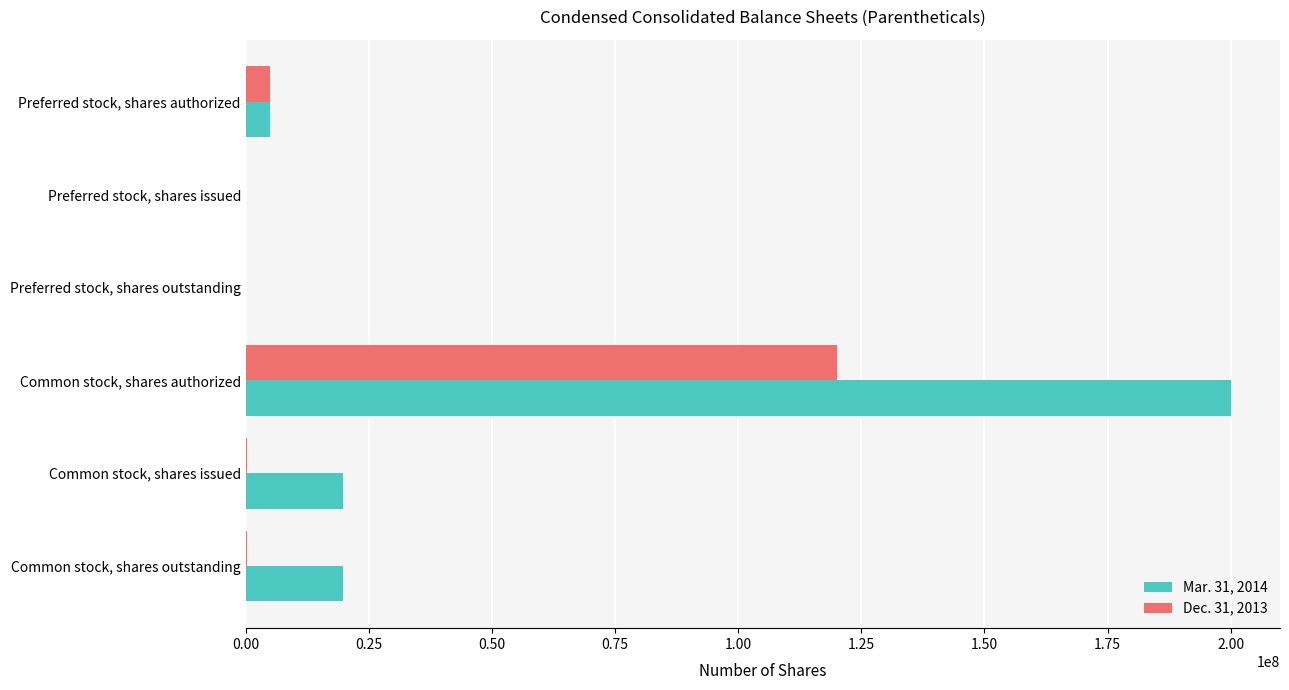

The Dec. 31, 2013 series shows 0 at Preferred stock, shares outstanding. True or false?

True